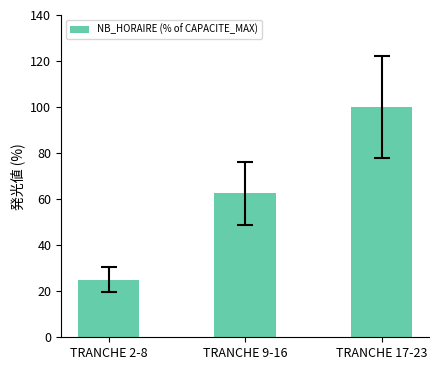

What position from the right is TRANCHE 9-16?

2